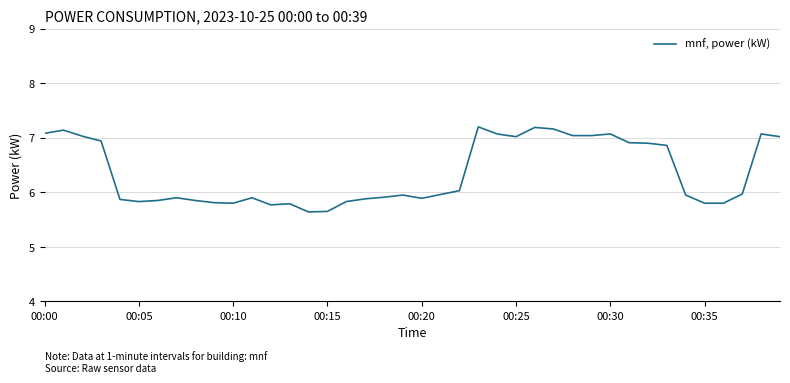

What is the greatest value displayed?

7.2